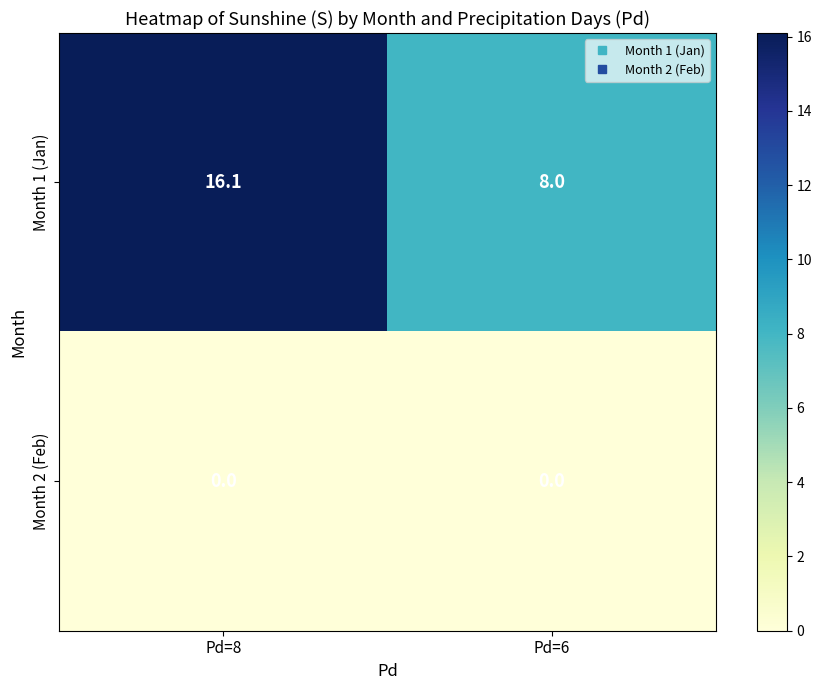

Reading right to left, transcribe all the data shown in this chart.

Month 1 (Jan): Pd=6=8.0	Pd=8=16.1
Month 2 (Feb): Pd=6=0.0	Pd=8=0.0